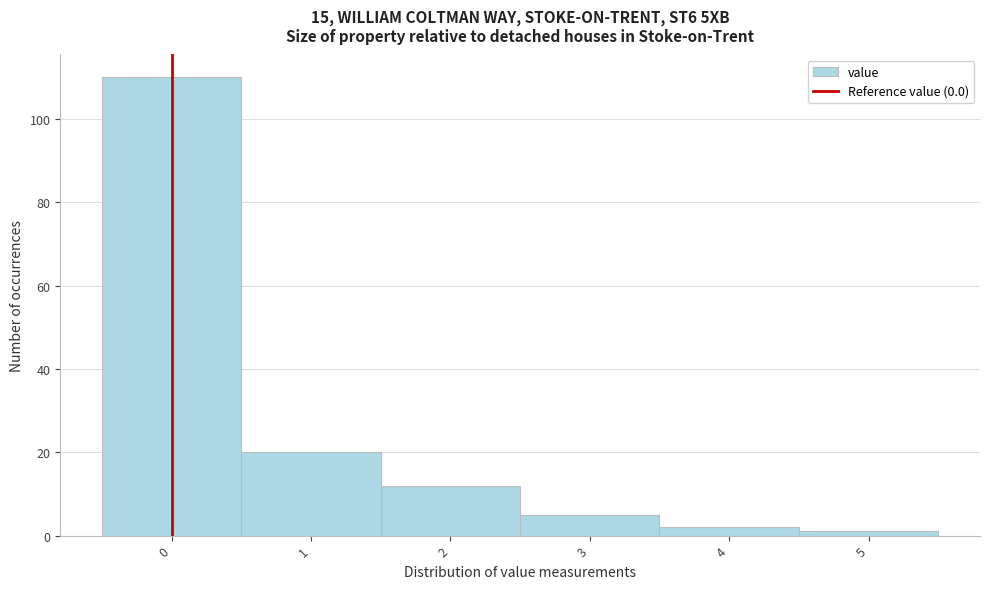

Which range on the x-axis has the tallest bar?

-0.5 to 0.5